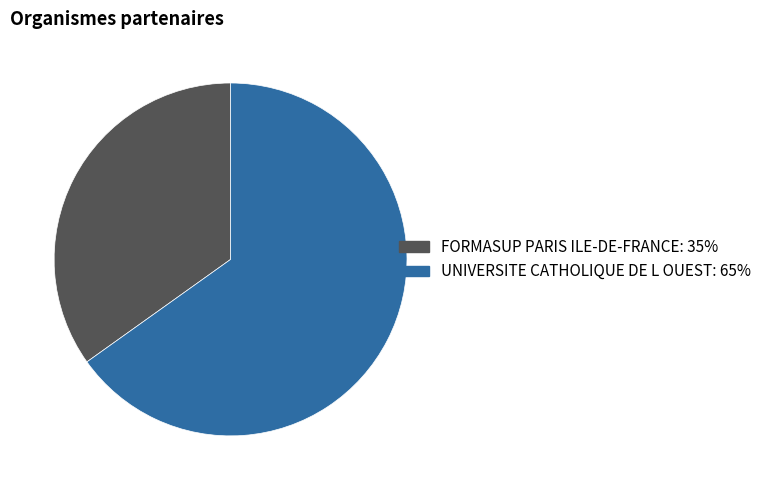

Count the number of slices in the pie.

2